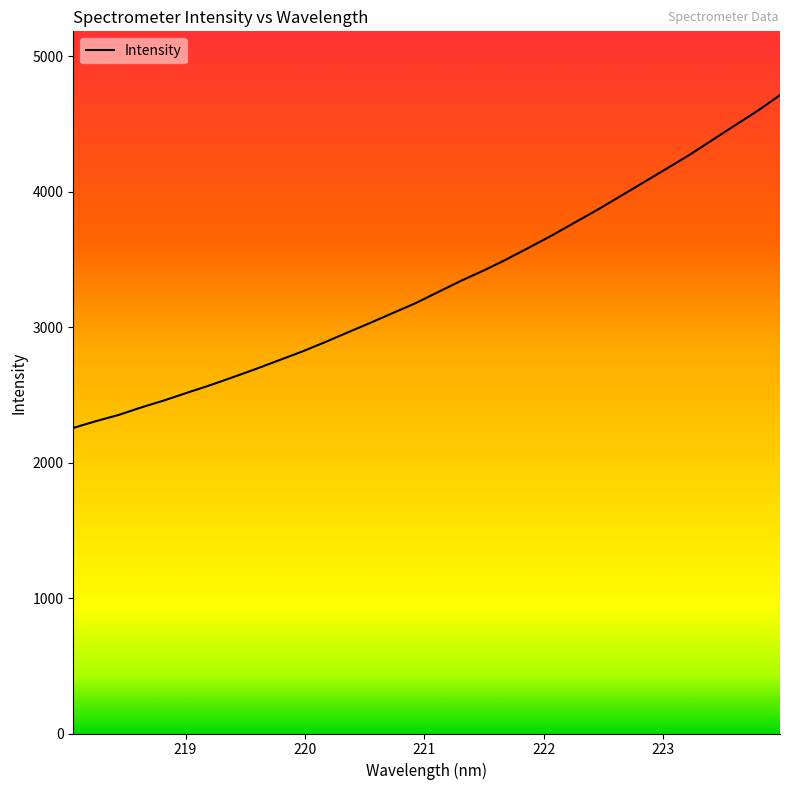

What is the smallest value displayed?

2256.0